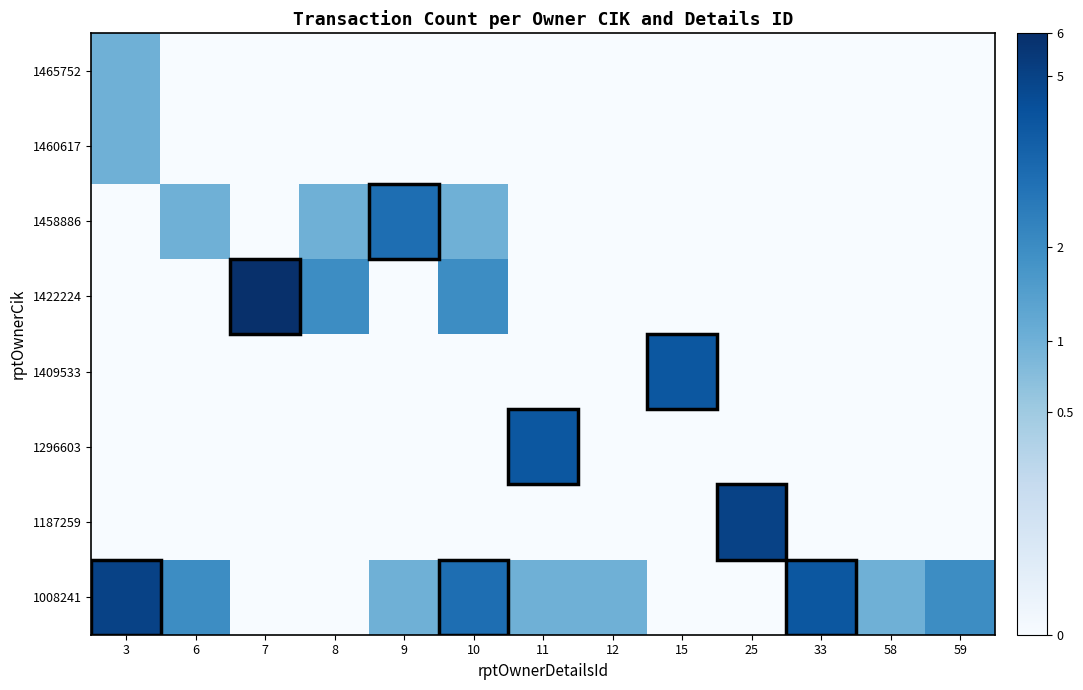

Which category has the lowest value across all series?

7